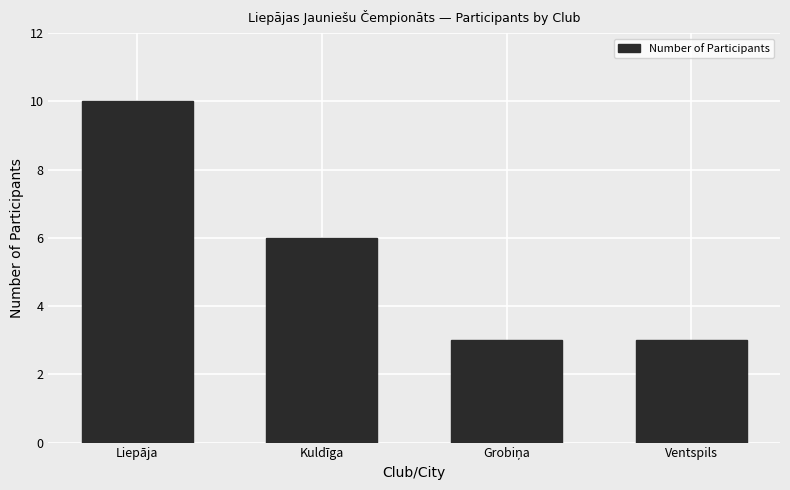

What position from the left is Kuldīga?

2